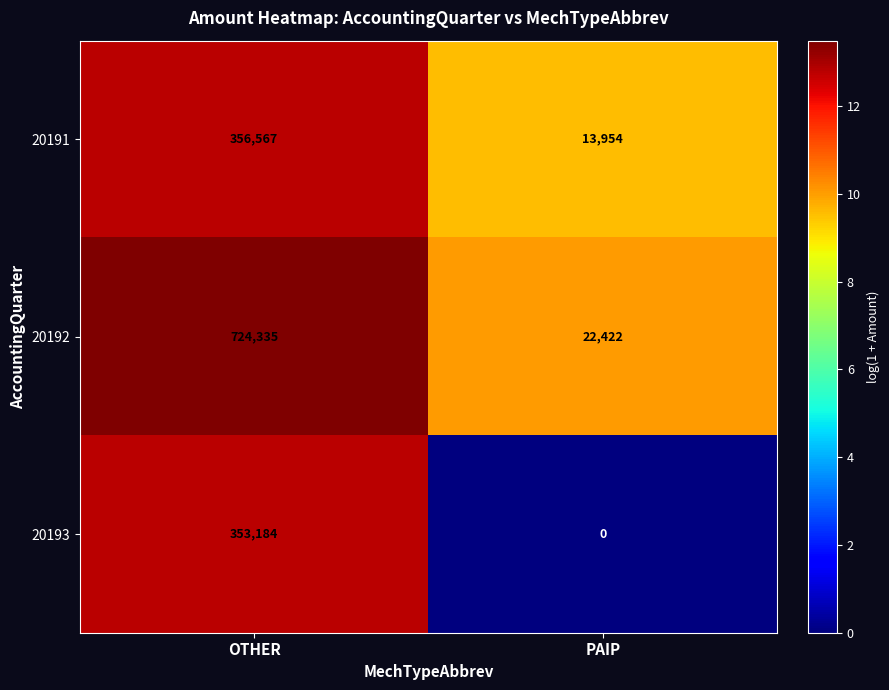

What is the difference between the 20192 values at PAIP and OTHER?

701913